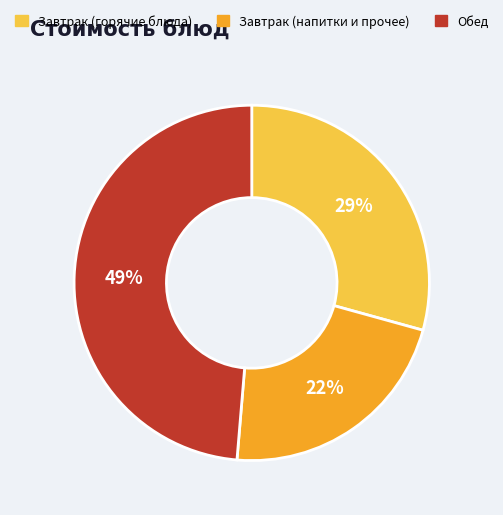

Is it true that Завтрак (напитки и прочее) is 22% of the pie?

True